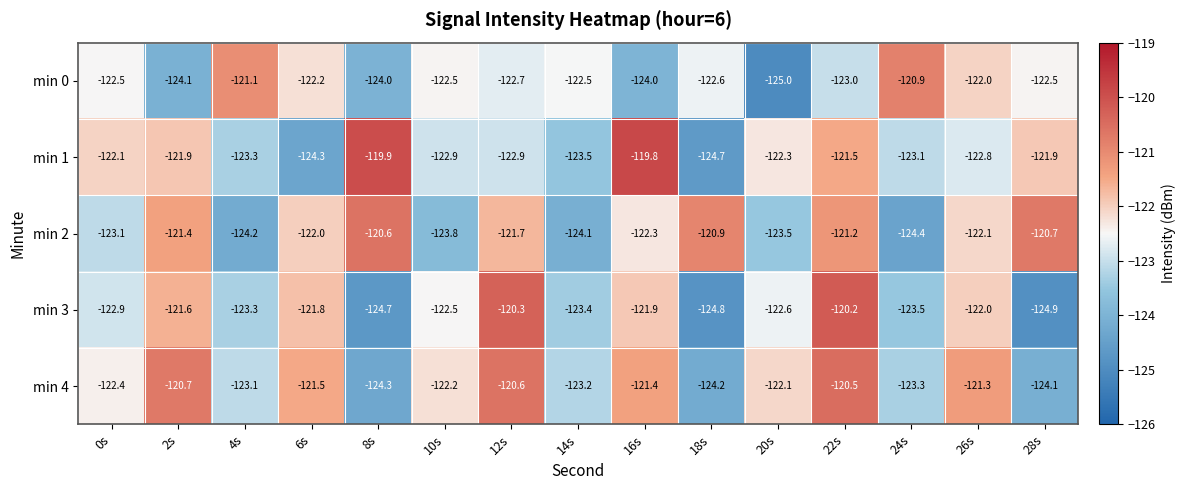

What is the approximate value of min 3 at 22s?

-120.2